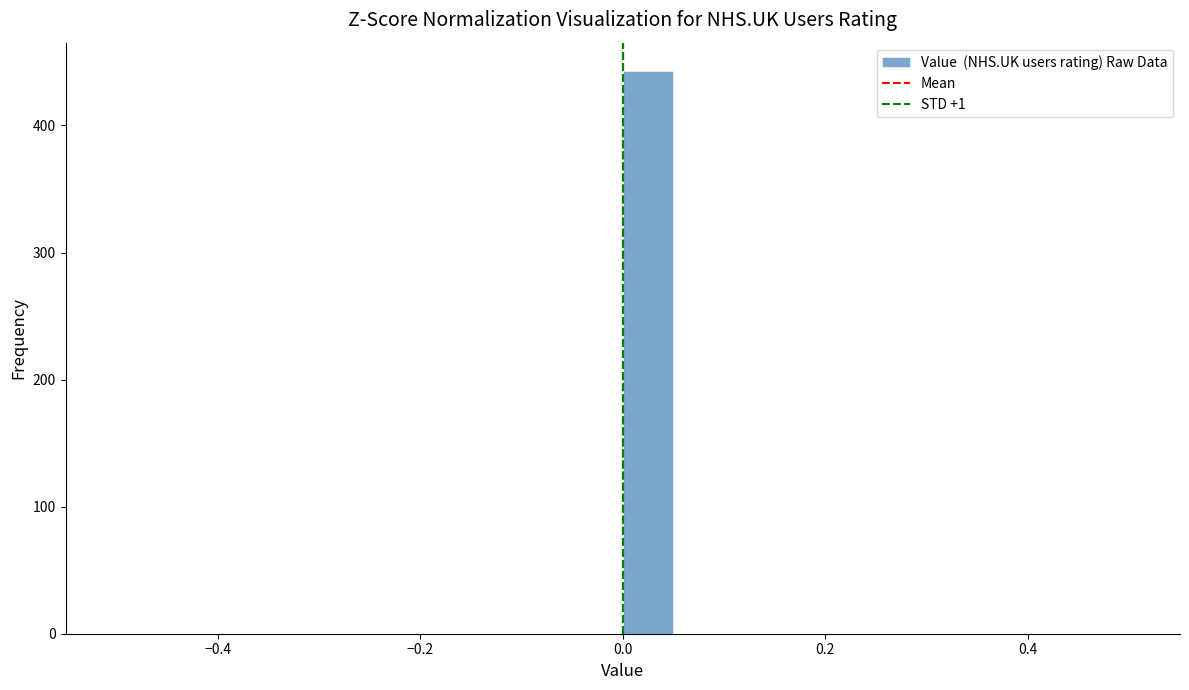

Around what value on the x-axis is the tallest bar? Give the approximate position of its centre, as read against the axis.

0.02